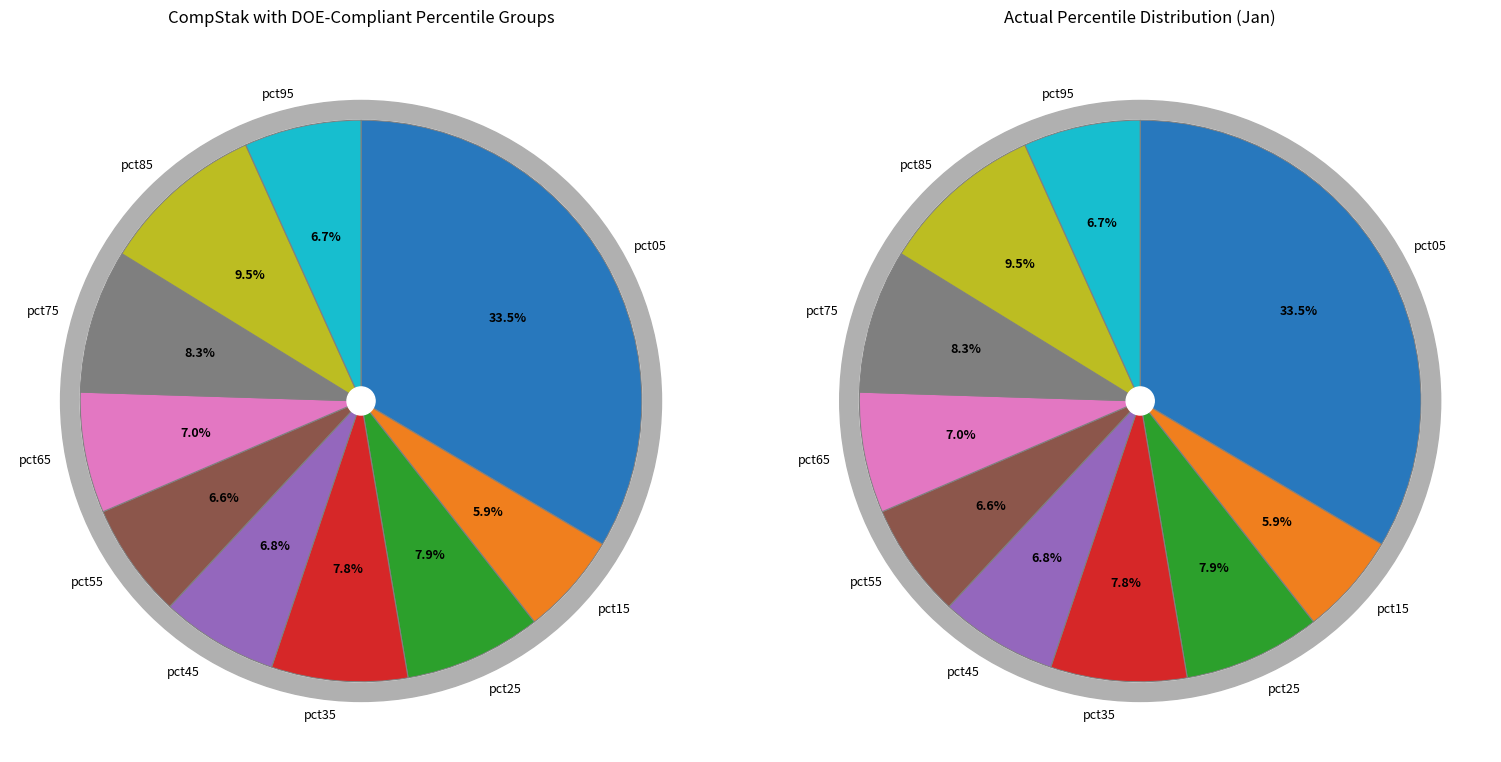

To the nearest percent, what portion does pct05 represent?

34%